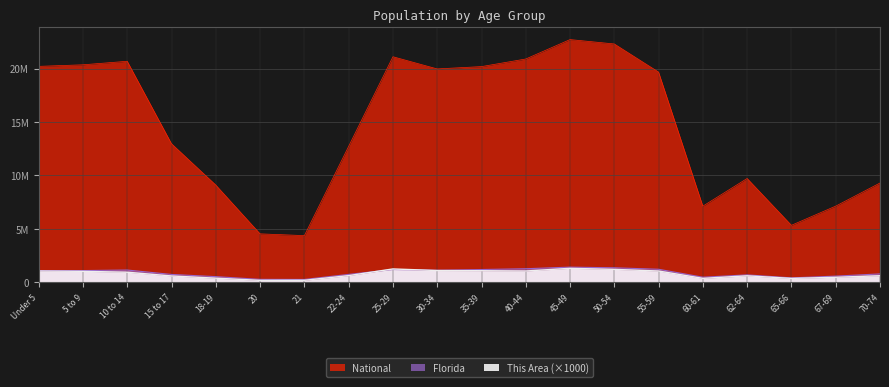

True or false: National and This Area cross at least once.

False